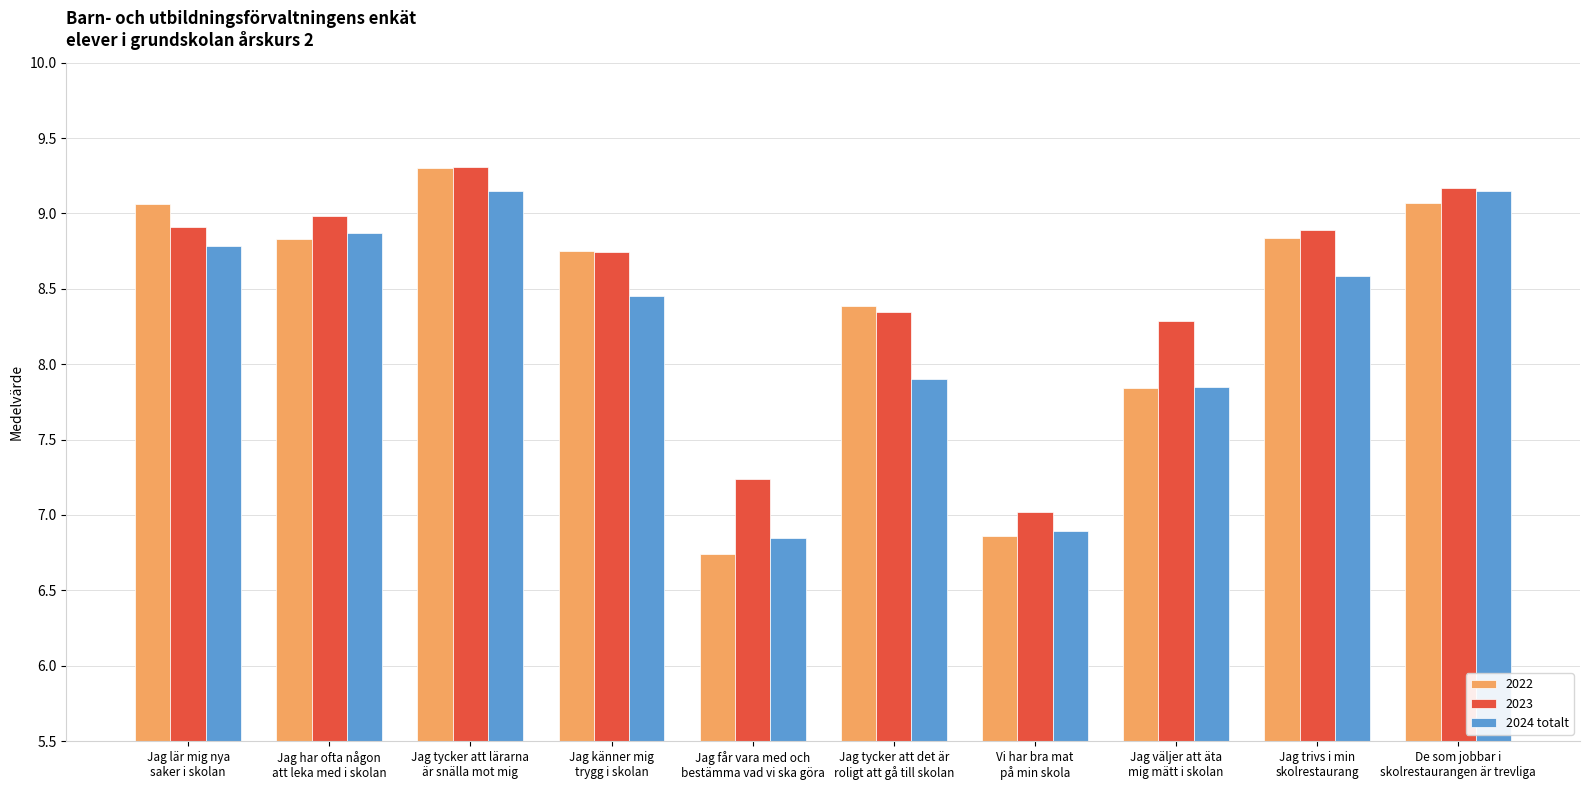

What is the sum of all 2024 totalt values?

82.5